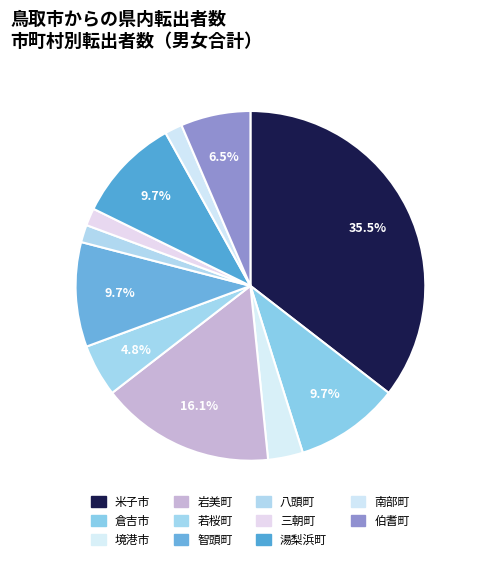

How many slices are in this pie chart?

11